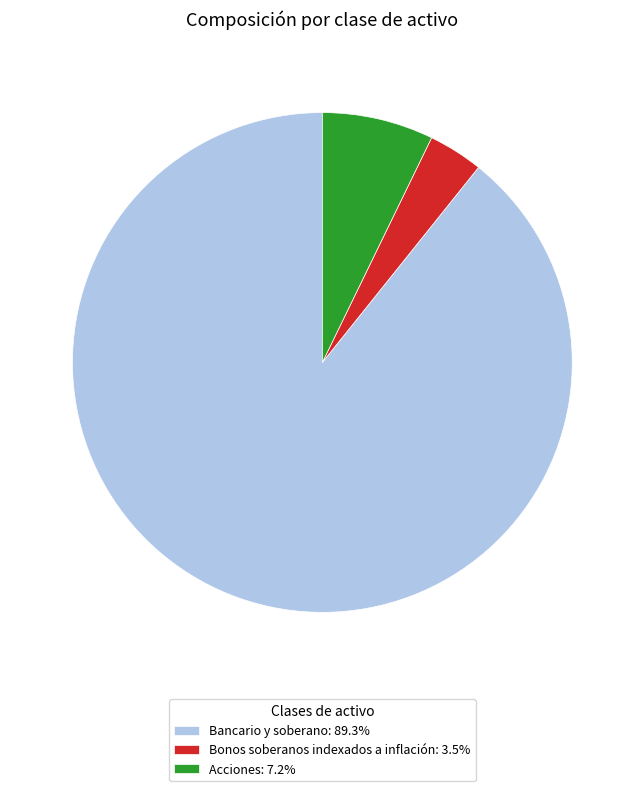

True or false: Acciones accounts for 7% of the total.

True